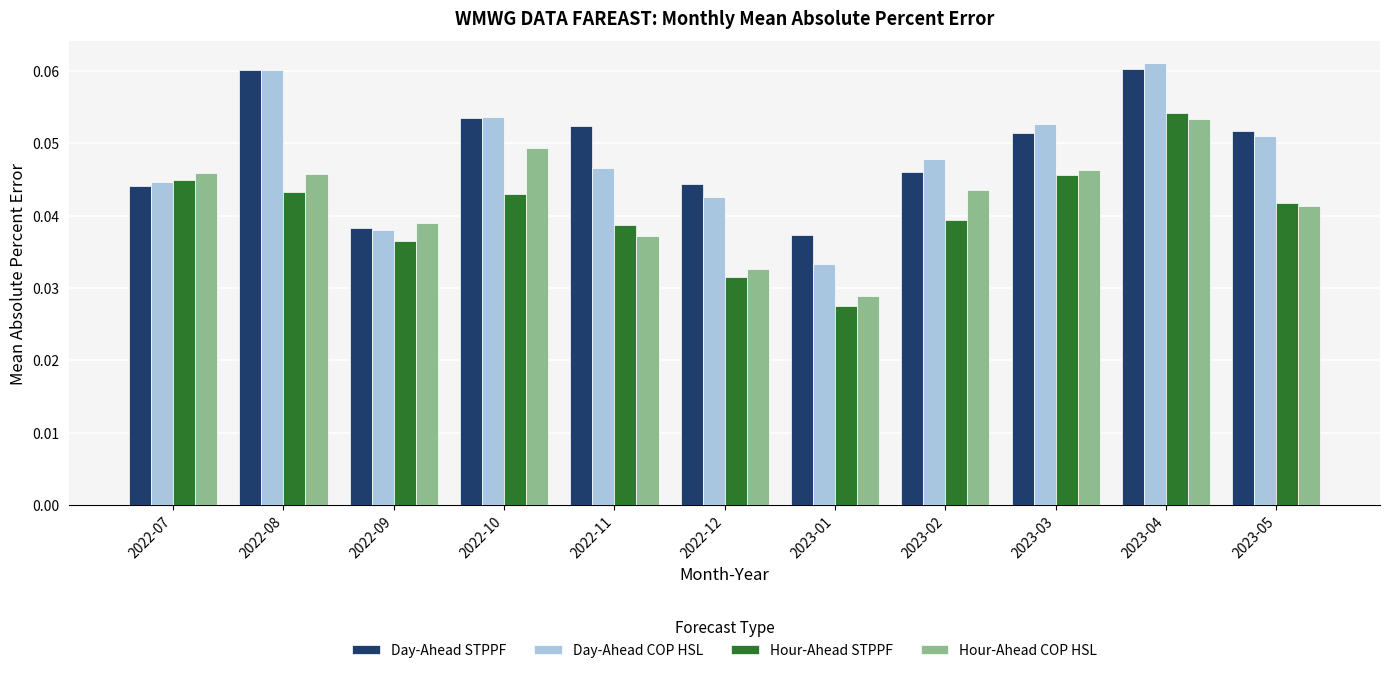

True or false: Day-Ahead STPPF has a value of 0.0 at 2023-04.

False